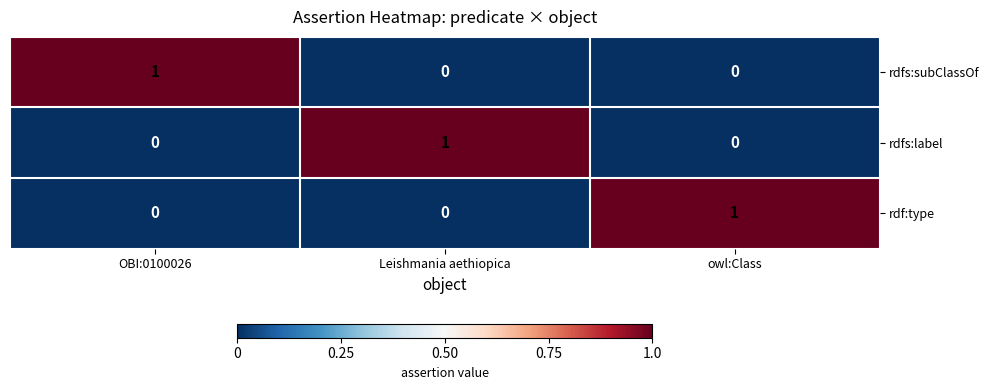

At how many categories does at least one series exceed 0?

3